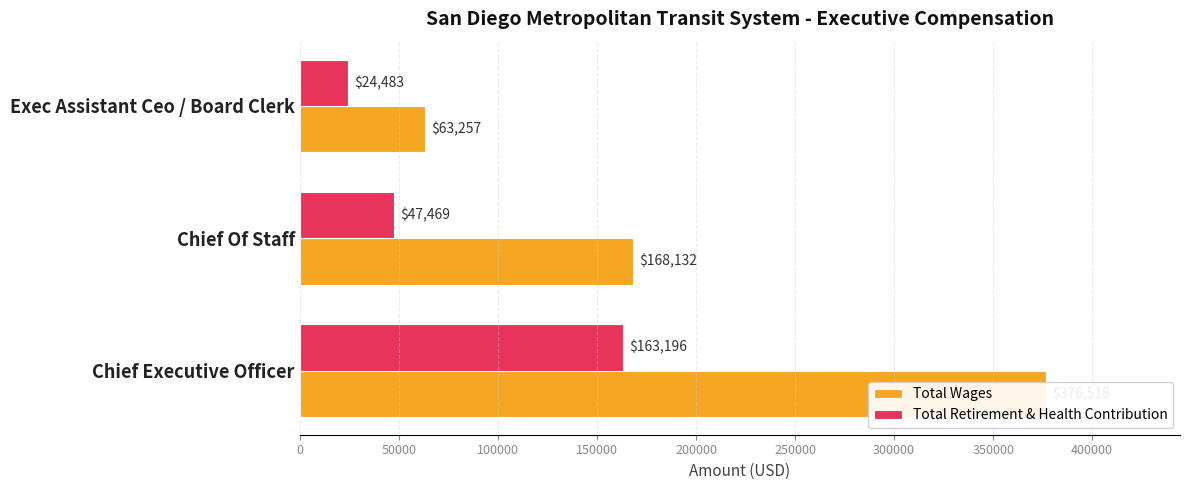

What is the difference between the maximum and minimum values in the Total Retirement & Health Contribution series?

138713